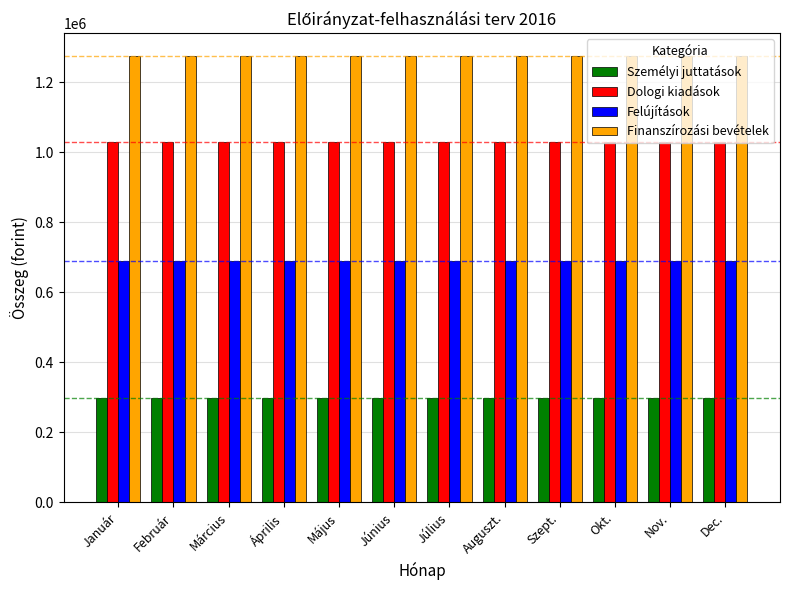

True or false: Dologi kiadások has a value of 1579416 at Február.

False